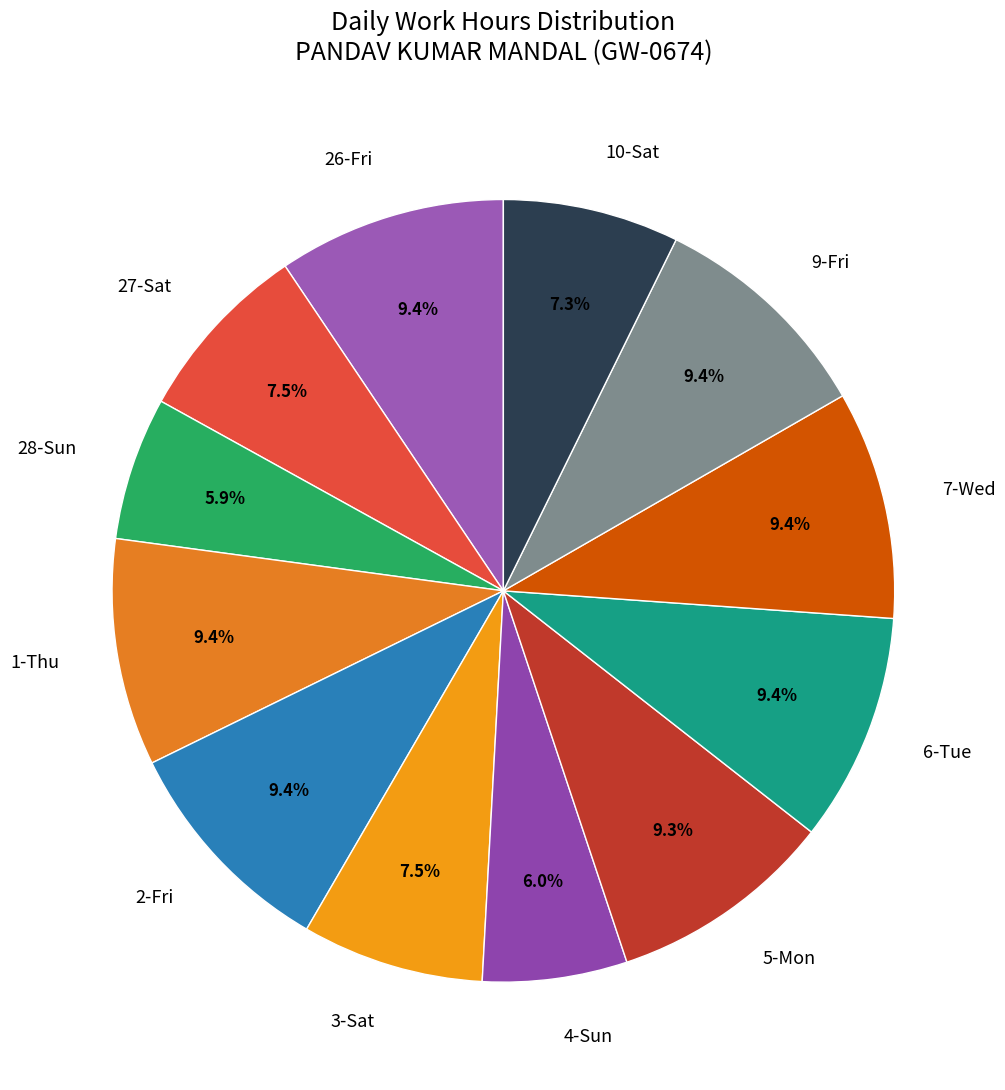

Approximately how many times larger is the value at 6-Tue compared to 2-Fri?

1.0